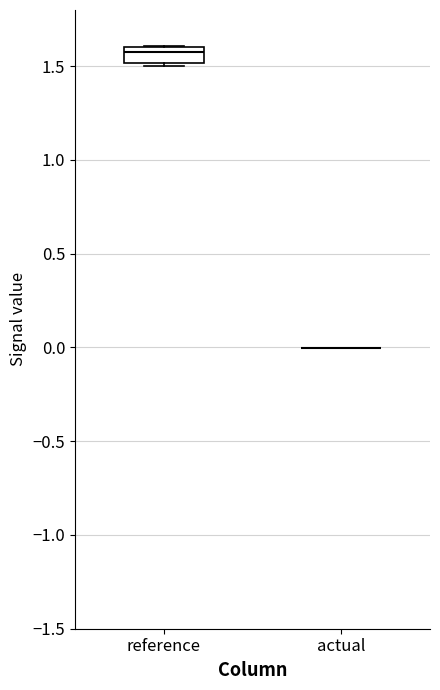

Reading left to right, transcribe this box plot: for each box, give where its median line is, the range the box spans, and where its two whiskers end, as read against the y-axis. The values are not printed on the chart, so give them approximately, as read against the axis.

reference: median 1.6 (just below the box's upper edge), box 1.5 to 1.6, whiskers 1.5 to 1.6
actual: box collapsed to a line at 0.0, whiskers 0.0 to 0.0